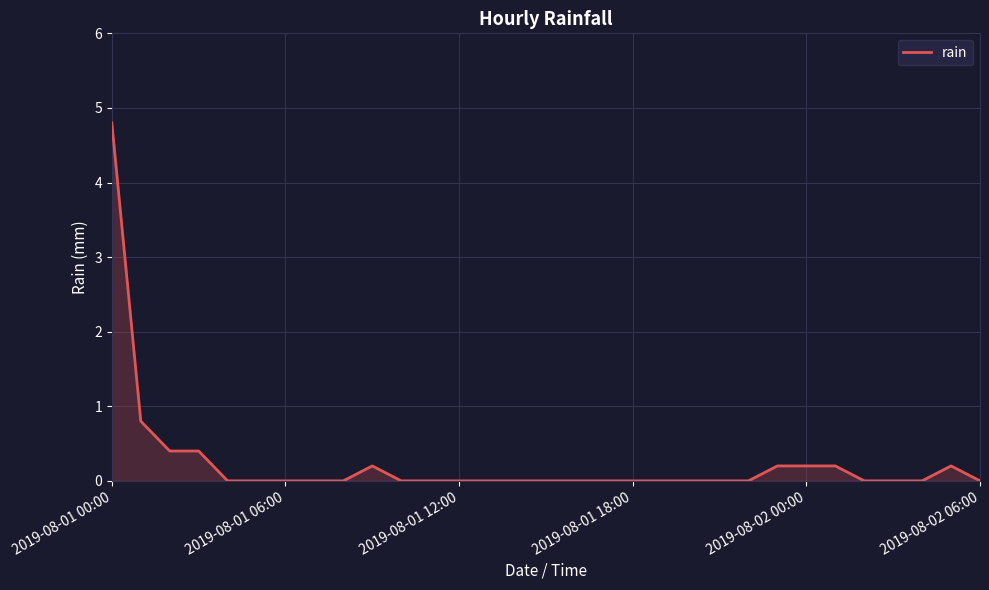

What is the difference between the maximum and minimum values?

4.8